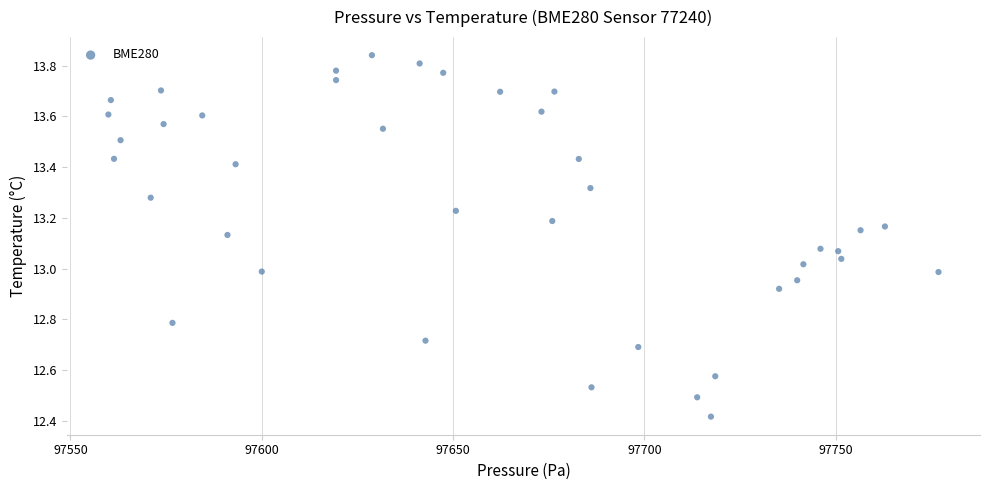

What is the range of X values (max minus min)?

216.9